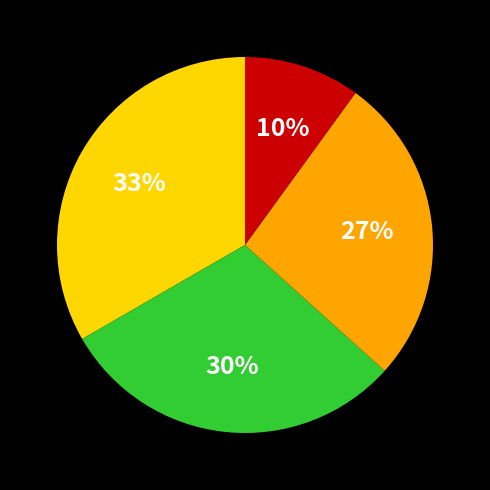

To the nearest percent, what is the difference between the largest and smallest slice percentages?

23%